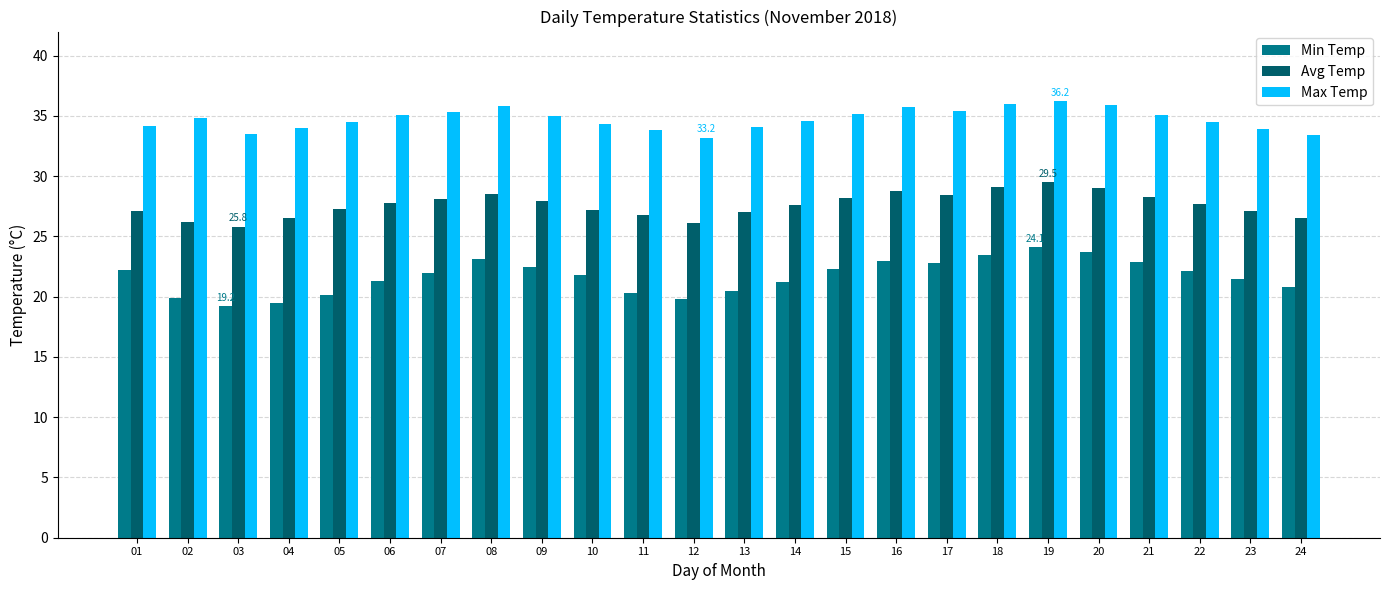

Are the bars grouped side by side (vs. stacked)?

Yes